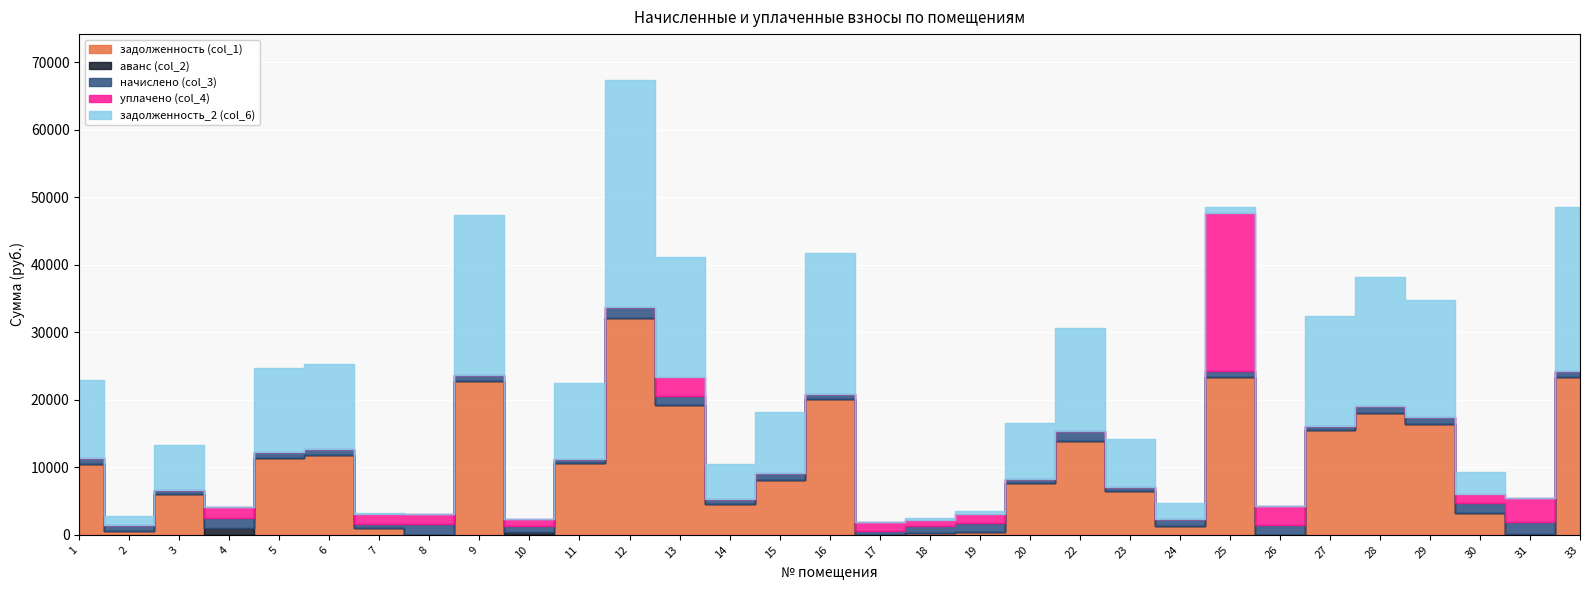

Count the number of data series in this chart.

5